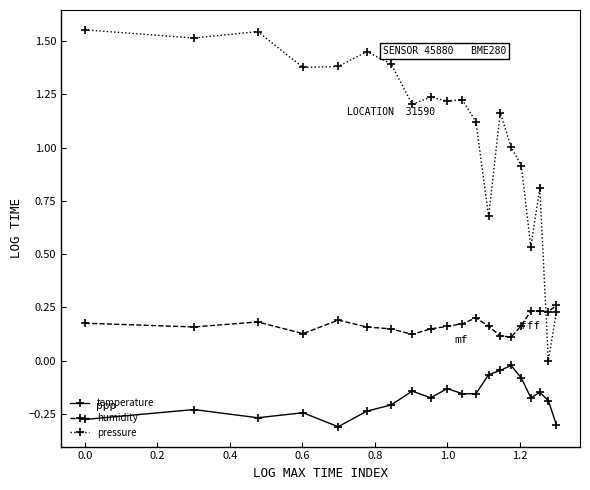

Does the chart display data point markers on the line(s)?

Yes